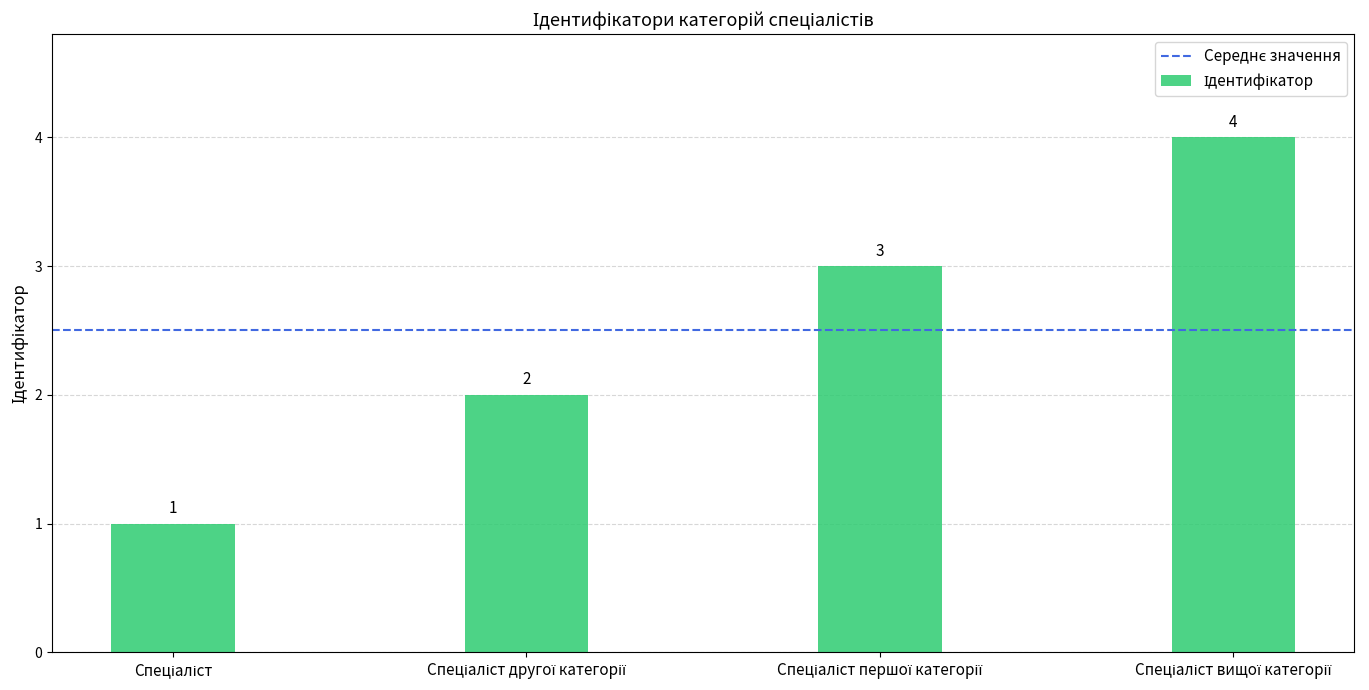

What is the value of the 1st bar from the left?

1